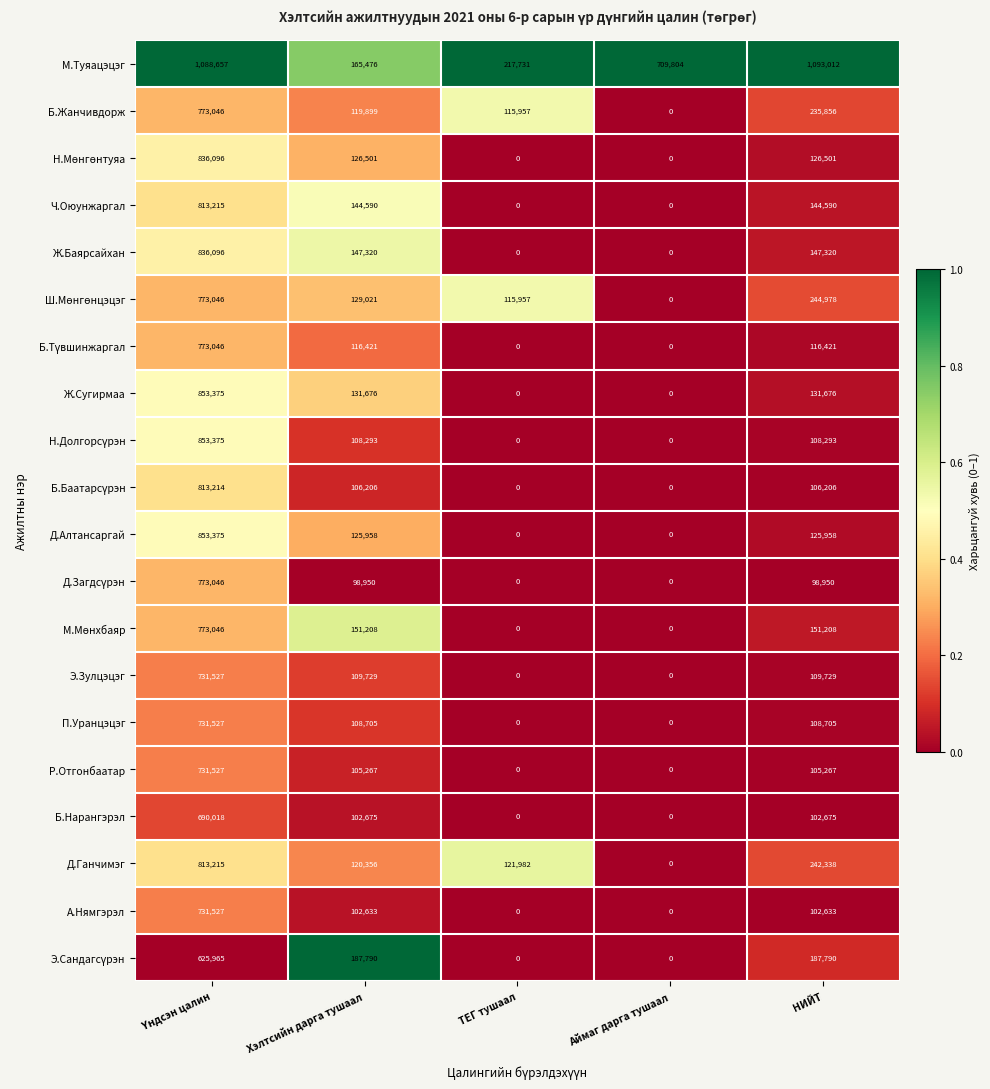

What is the spread (max minus min) of values at Хэлтсийн дарга тушаал?

88840